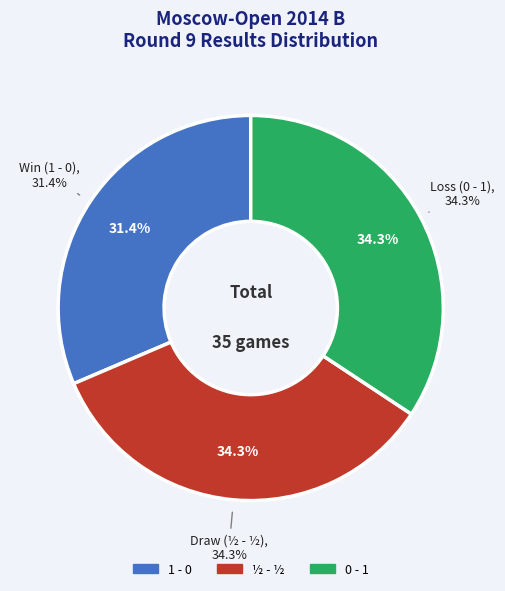

Is there any slice that represents more than half of the pie?

No